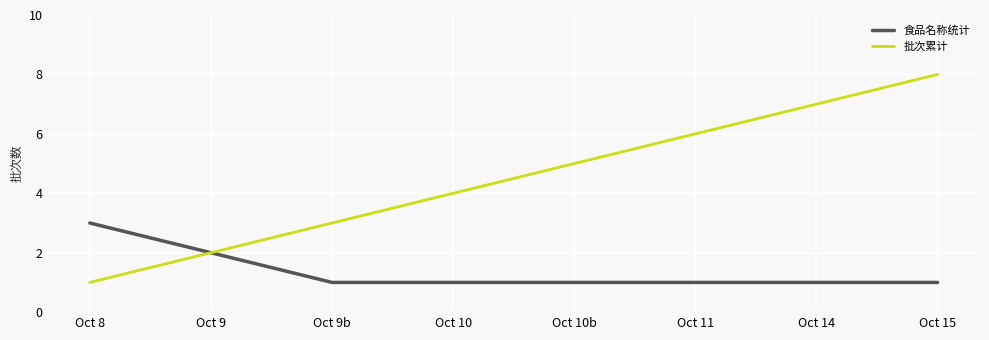

Is it true that 批次累计 equals 2 at Oct 9?

True